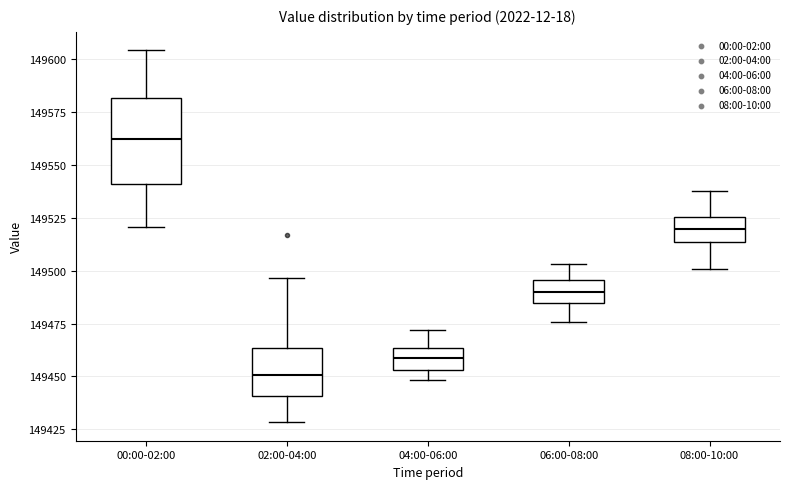

Where is the lower edge of the box for 06:00-08:00 on the y-axis? The values are not printed on the chart, so give them approximately, as read against the axis.

149485